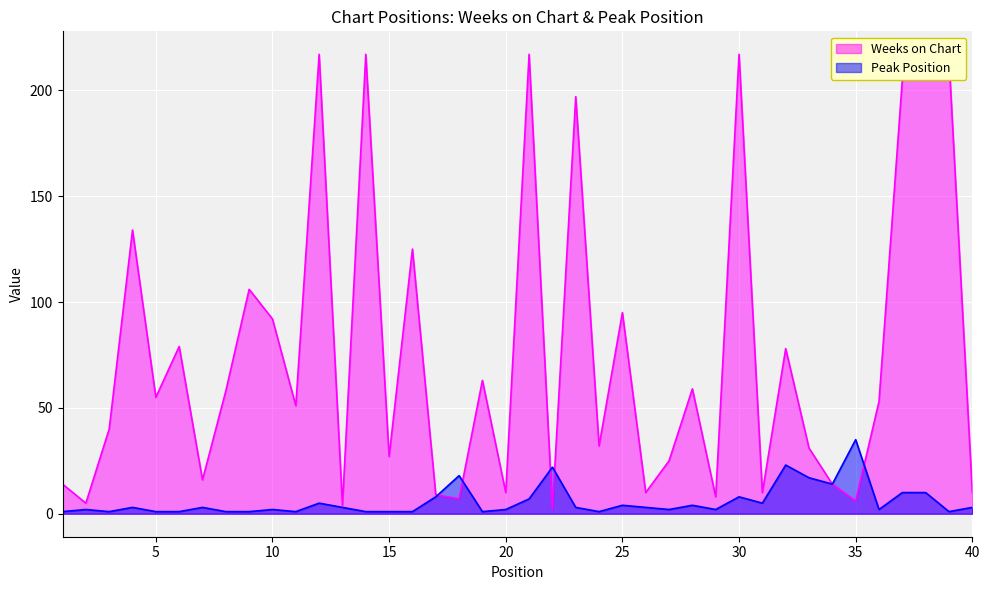

True or false: Weeks on Chart and Peak Position intersect in this chart.

True